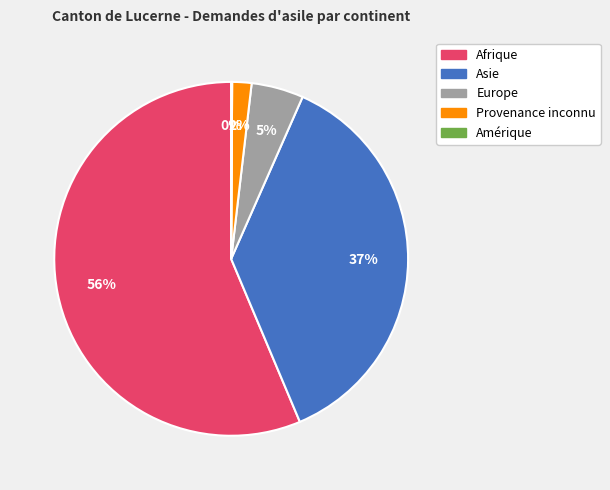

Which slice is the largest?

Afrique